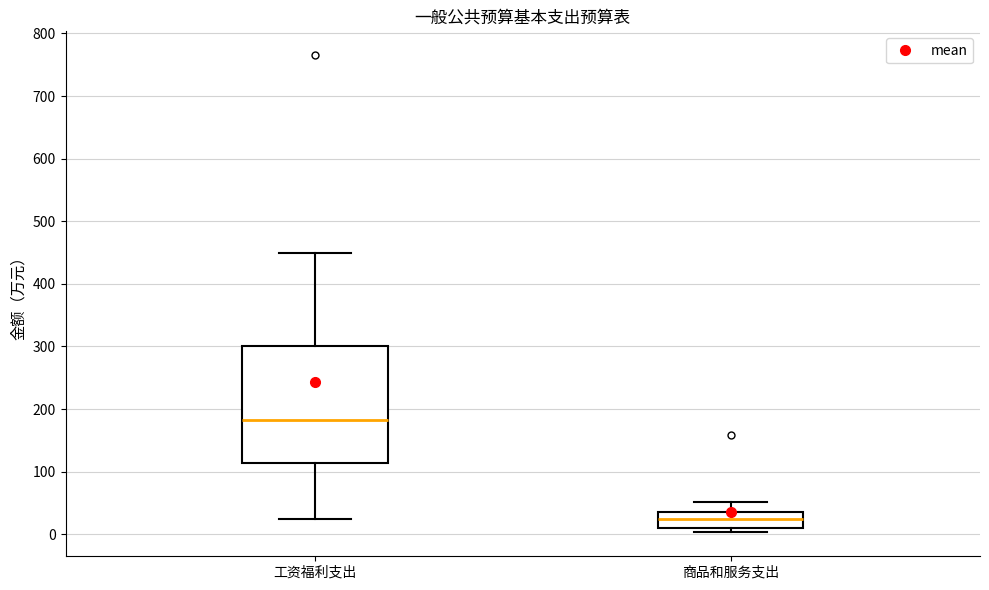

Reading left to right, read every box against the y-axis: the position of its median line, the range the box covers, and the ends of its whiskers. The values are not printed on the chart, so give them approximately, as read against the axis.

工资福利支出: median 180, box 110 to 300, whiskers 20 to 450
商品和服务支出: median 20, box 10 to 40, whiskers 0 to 50